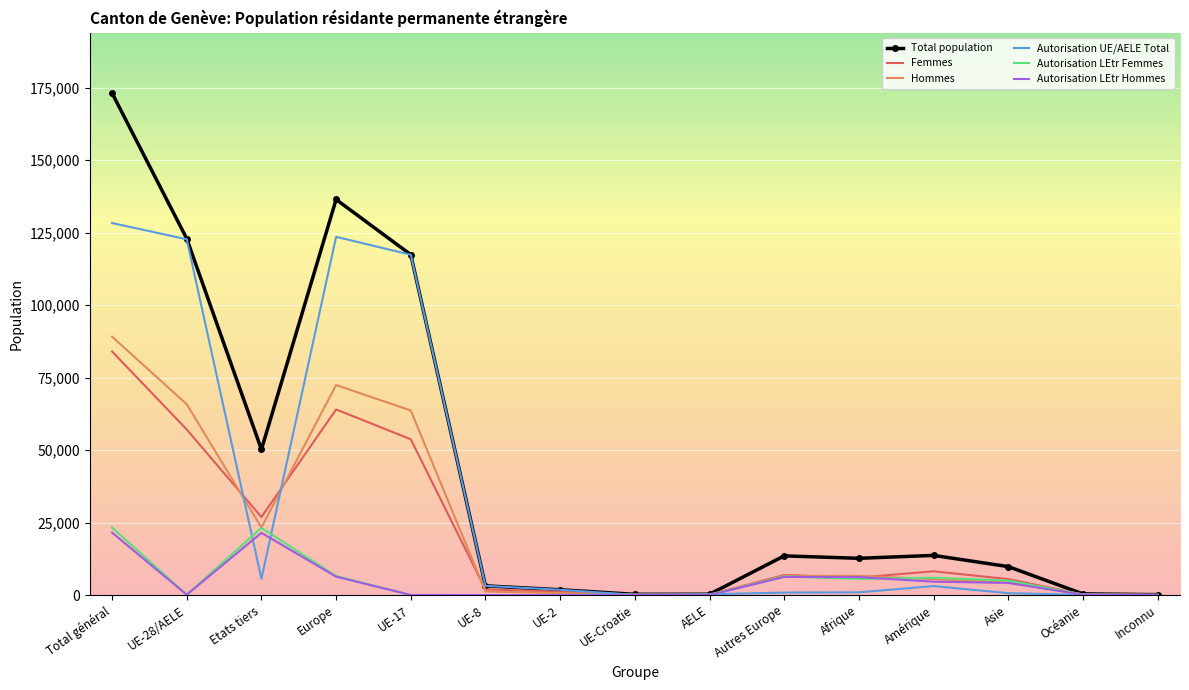

The value of Autorisation LEtr Hommes at Amérique is 4611. True or false?

True